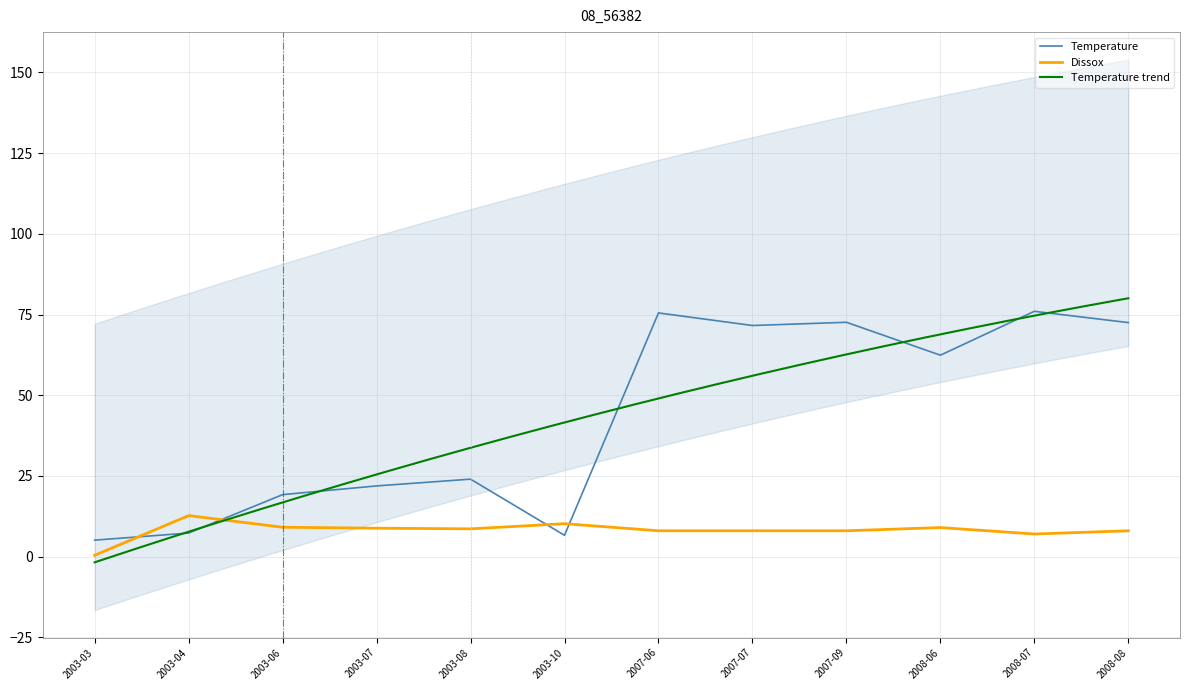

Is the value of Dissox at 2008-08 greater than the value of Temperature at 2007-07?

No